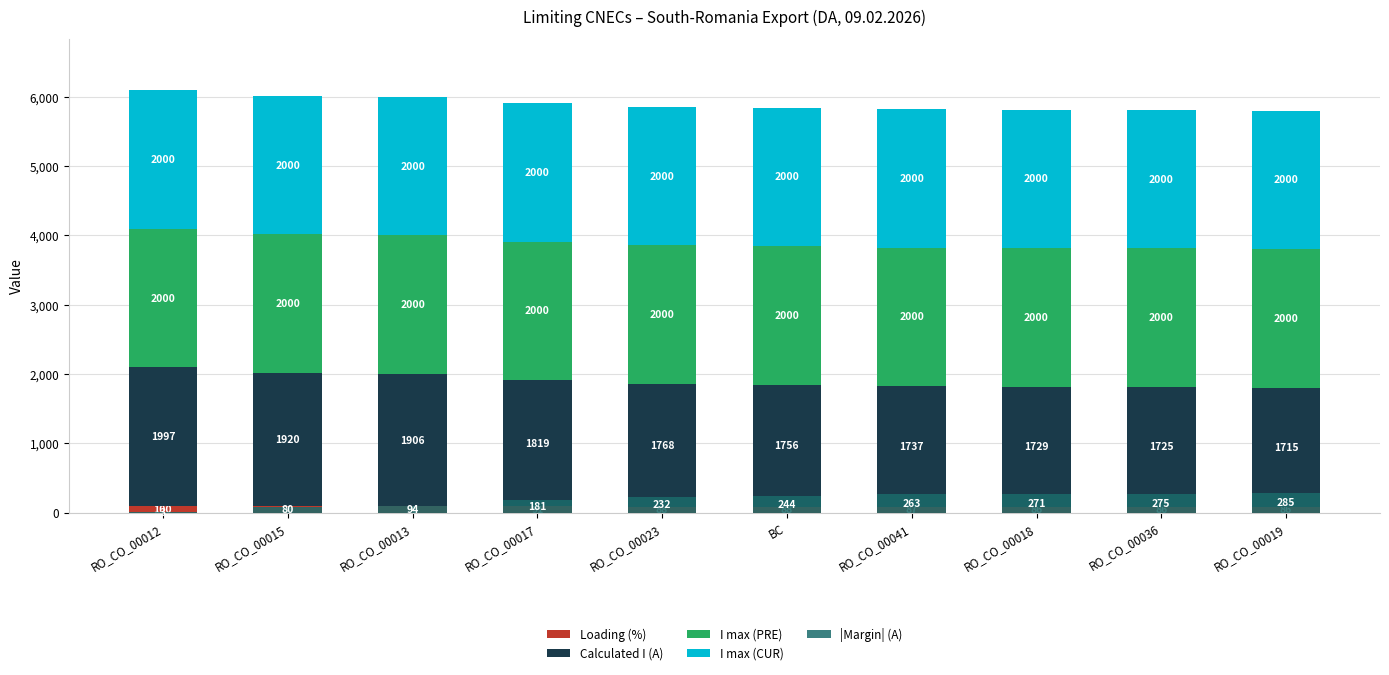

What is the label of the 3rd bar from the right?

RO_CO_00018